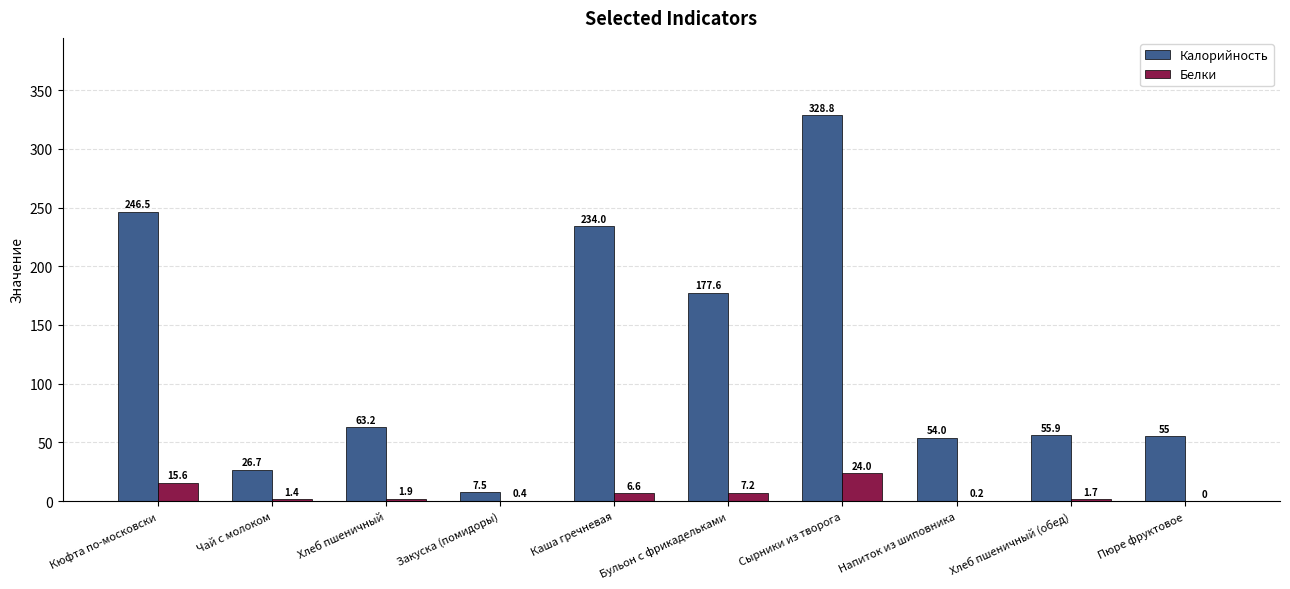

Which category has the highest value across all series?

Сырники из творога